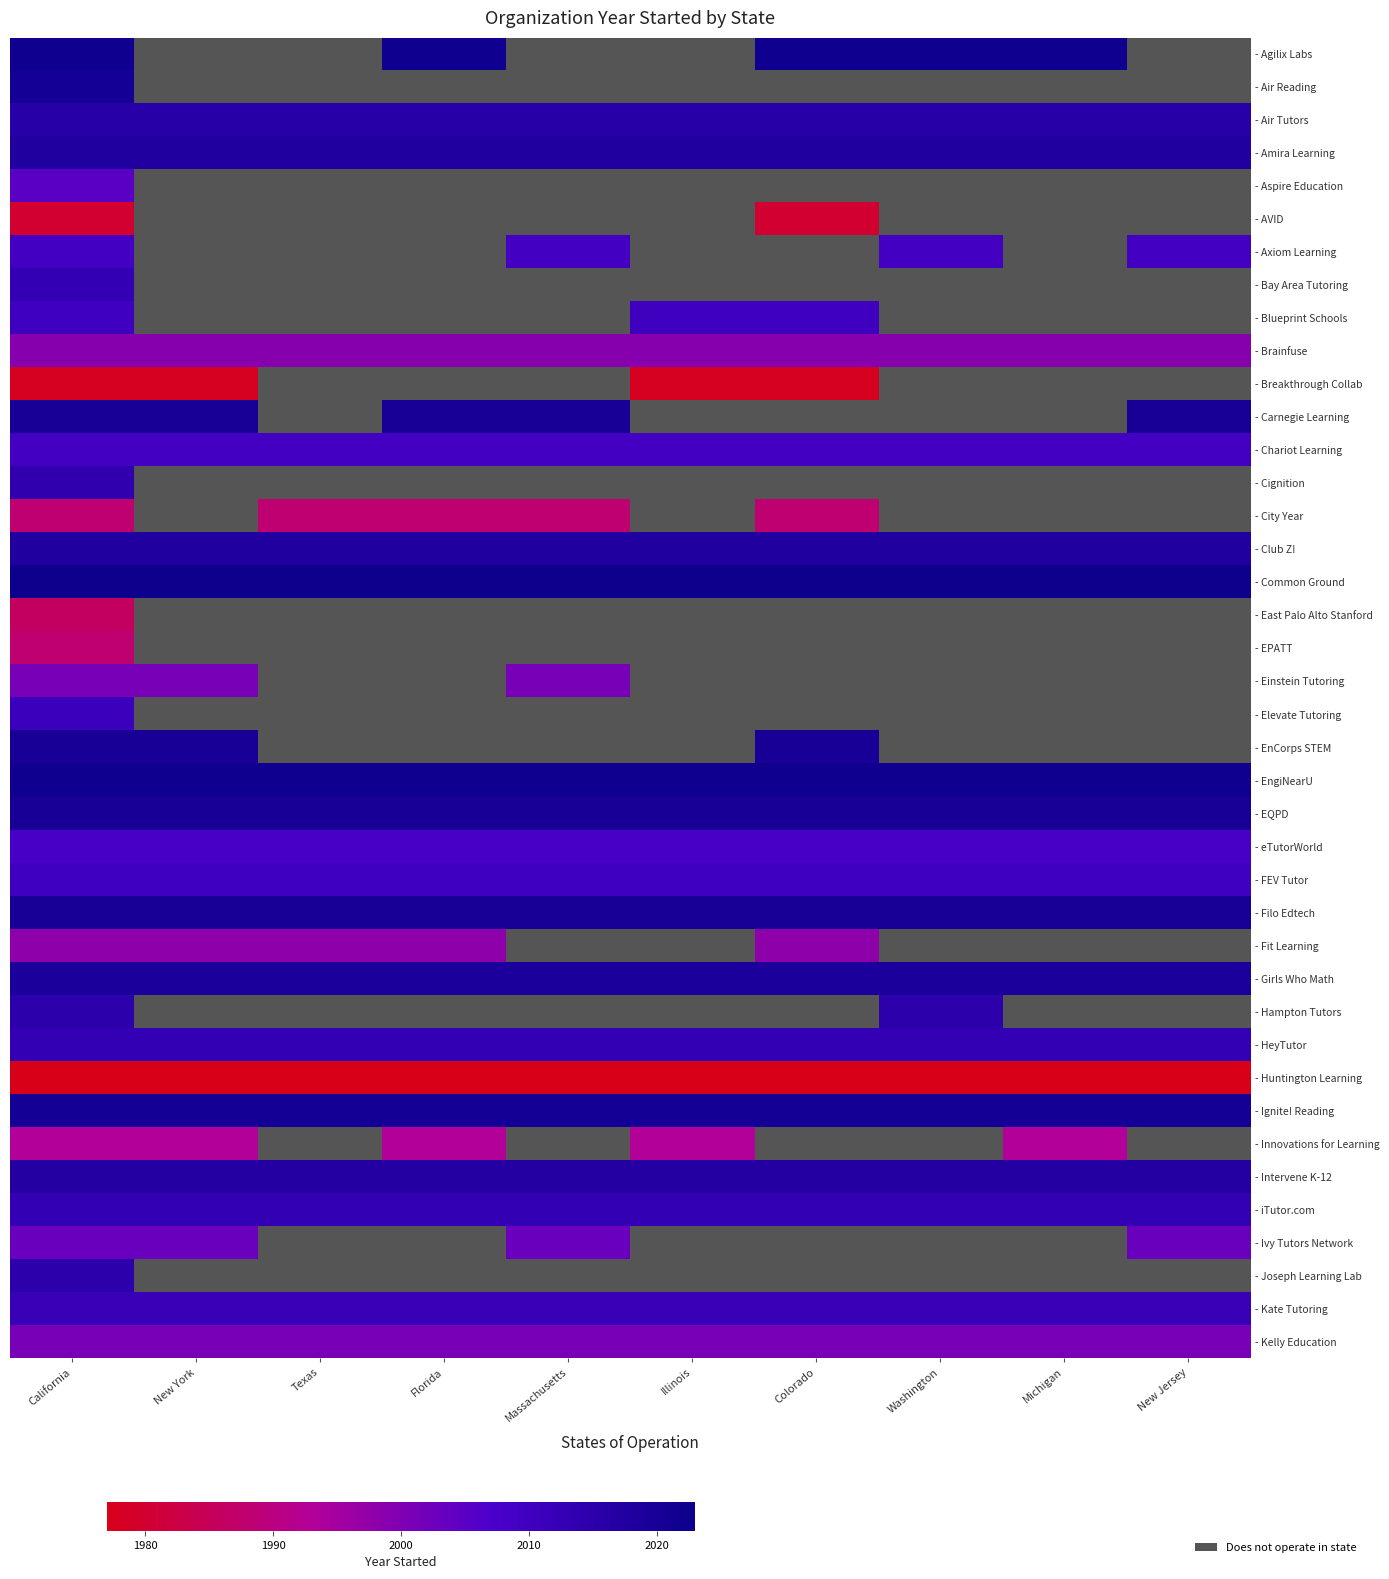

What is the sum of the - Amira Learning values at Massachusetts and New Jersey?

4036.0